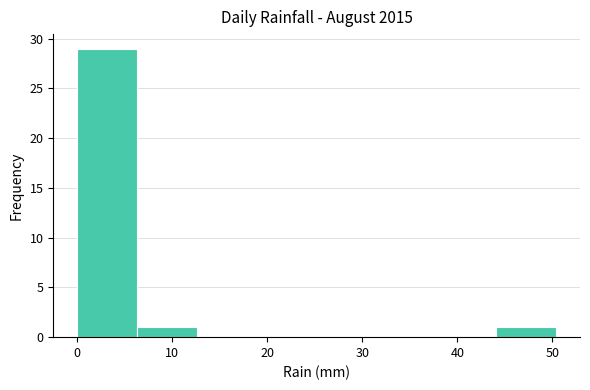

Reading left to right, list every bar in this chart as the range it spans on the x-axis followed by its height. Neither the bar edges nor the heights are printed on the chart, so give them approximately, as read against the axes.

0.0 to 6.3: 29
6.3 to 12.6: 1
12.6 to 18.9: 0
18.9 to 25.2: 0
25.2 to 31.5: 0
31.5 to 37.8: 0
37.8 to 44.1: 0
44.1 to 50.4: 1